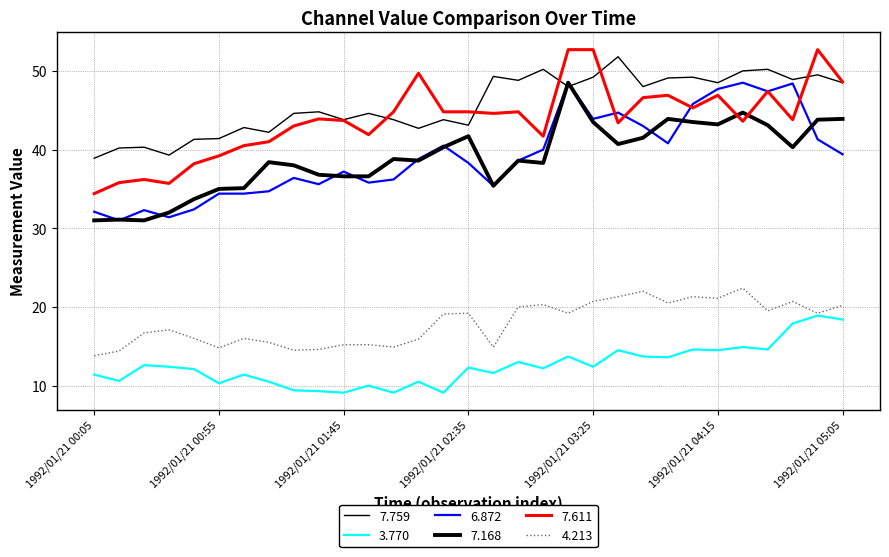

What is the label of the 11th point from the right?

1992/01/21 03:25